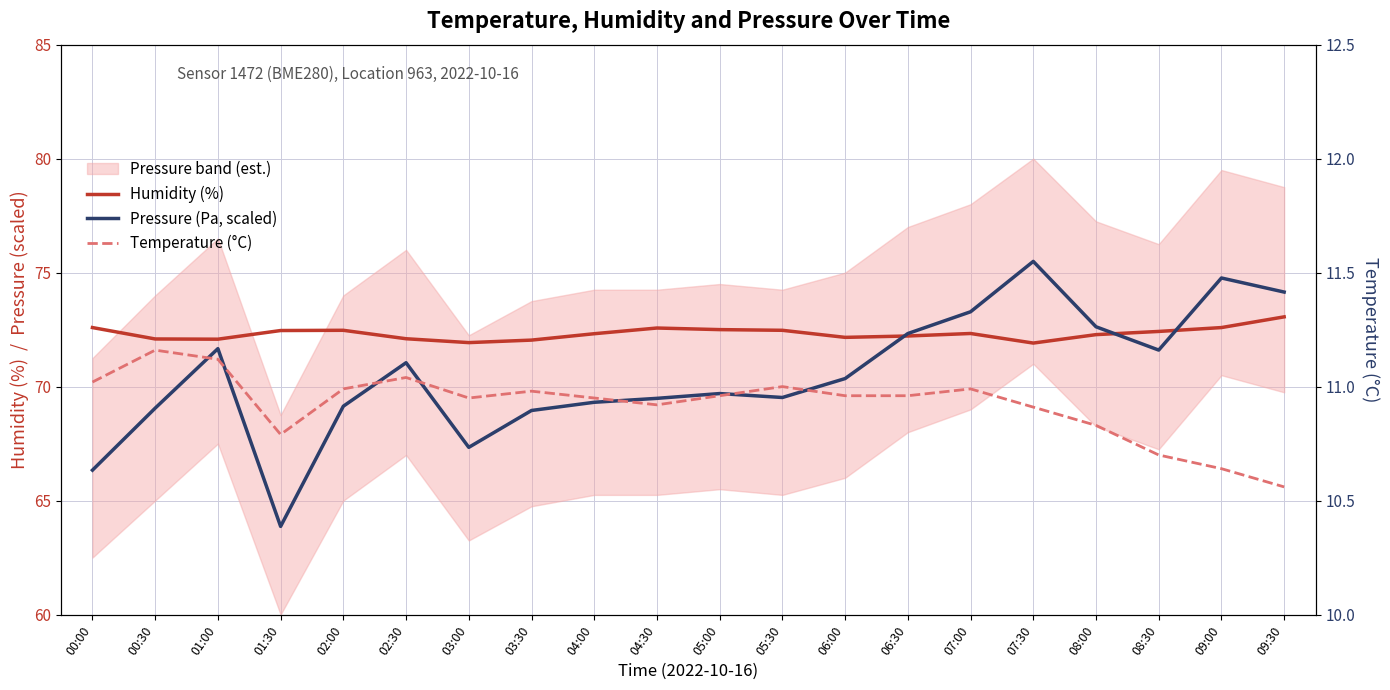

List the series in order of their peak value, highest first.

Pressure (Pa, scaled), Humidity (%), Temperature (°C)